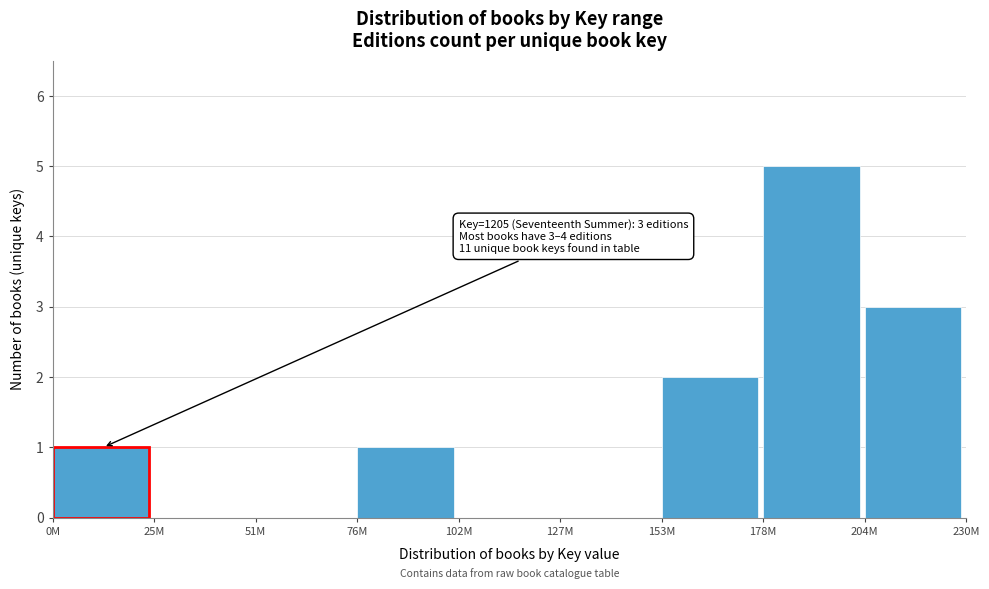

Reading right to left, extract all data points from this chart.

204M=3	178M=5	153M=2	127M=0	102M=0	76M=1	51M=0	25M=0	0M=1